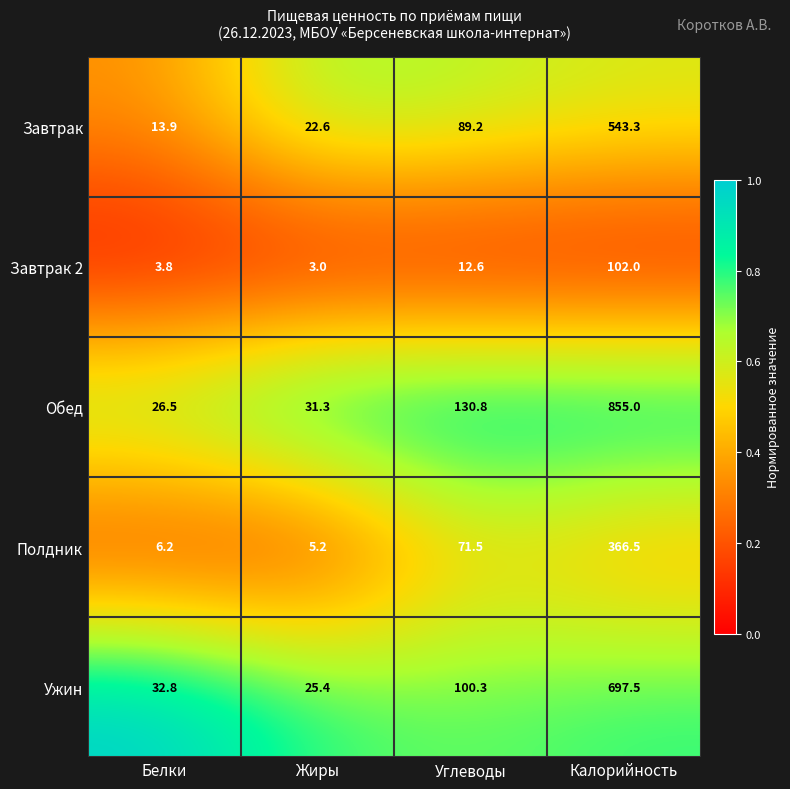

At which category is the sum across all series the highest?

Калорийность